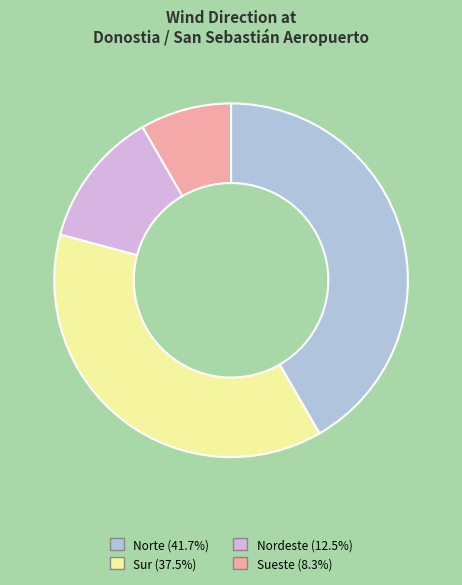

The Sur slice represents 27% of the pie. True or false?

False